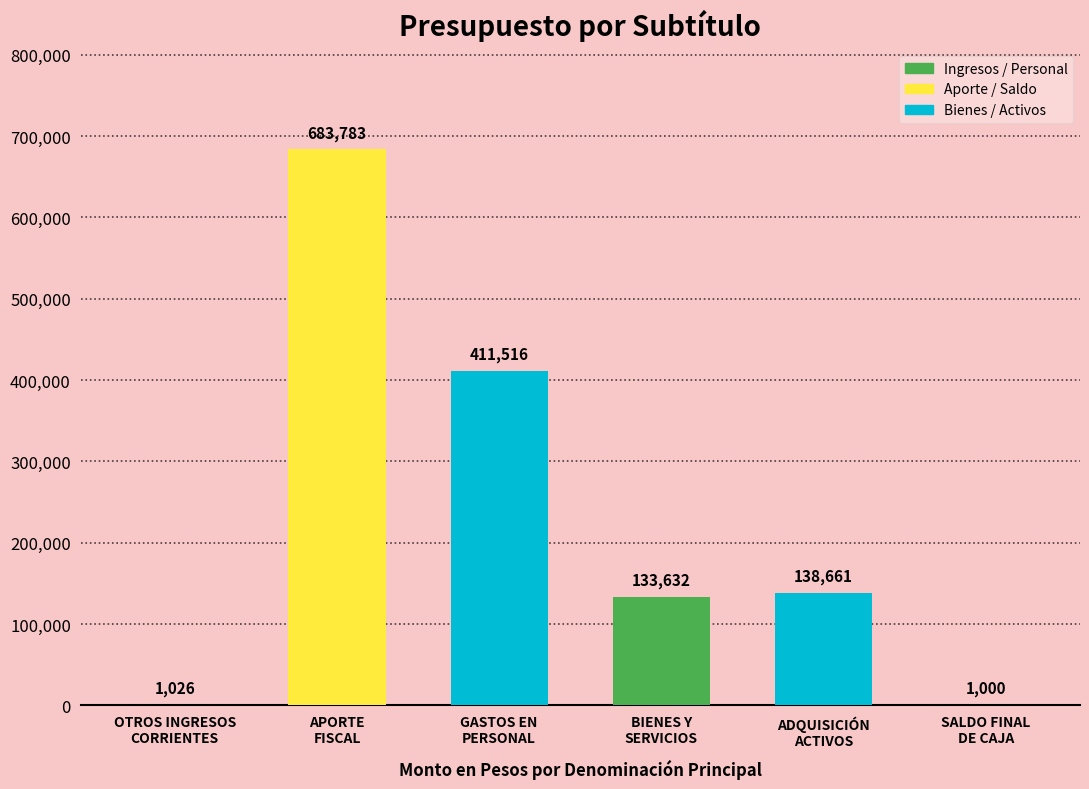

Reading left to right, list all the values displayed in this chart.

OTROS INGRESOS
CORRIENTES=1026	APORTE
FISCAL=683783	GASTOS EN
PERSONAL=411516	BIENES Y
SERVICIOS=133632	ADQUISICIÓN
ACTIVOS=138661	SALDO FINAL
DE CAJA=1000